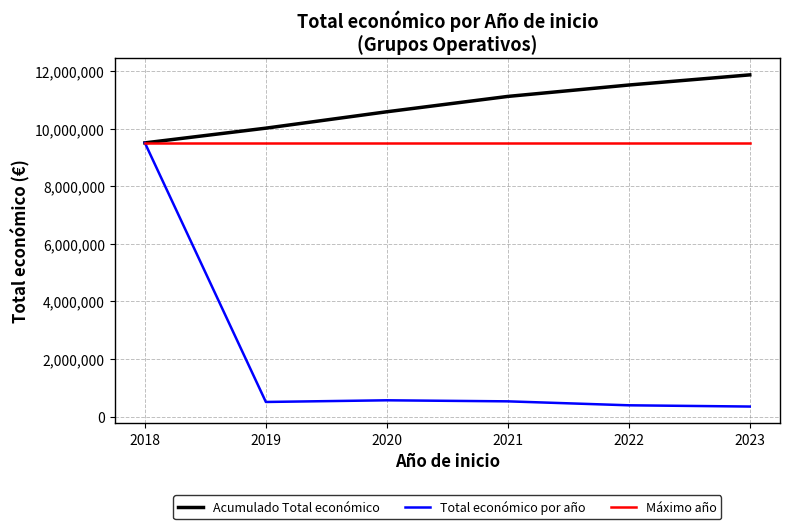

The value of Total económico por año at 2018 is 9501372. True or false?

True